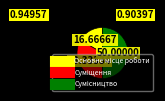

Count the number of slices in the pie.

3